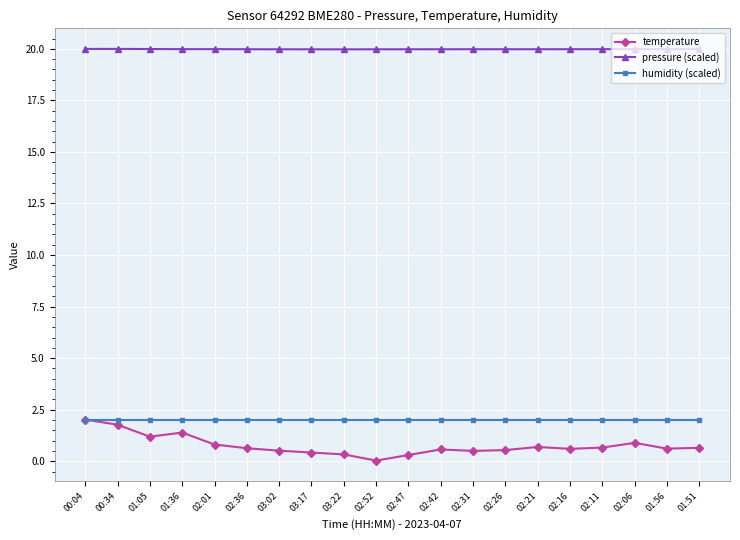

Where is the first local minimum for temperature?

01:05